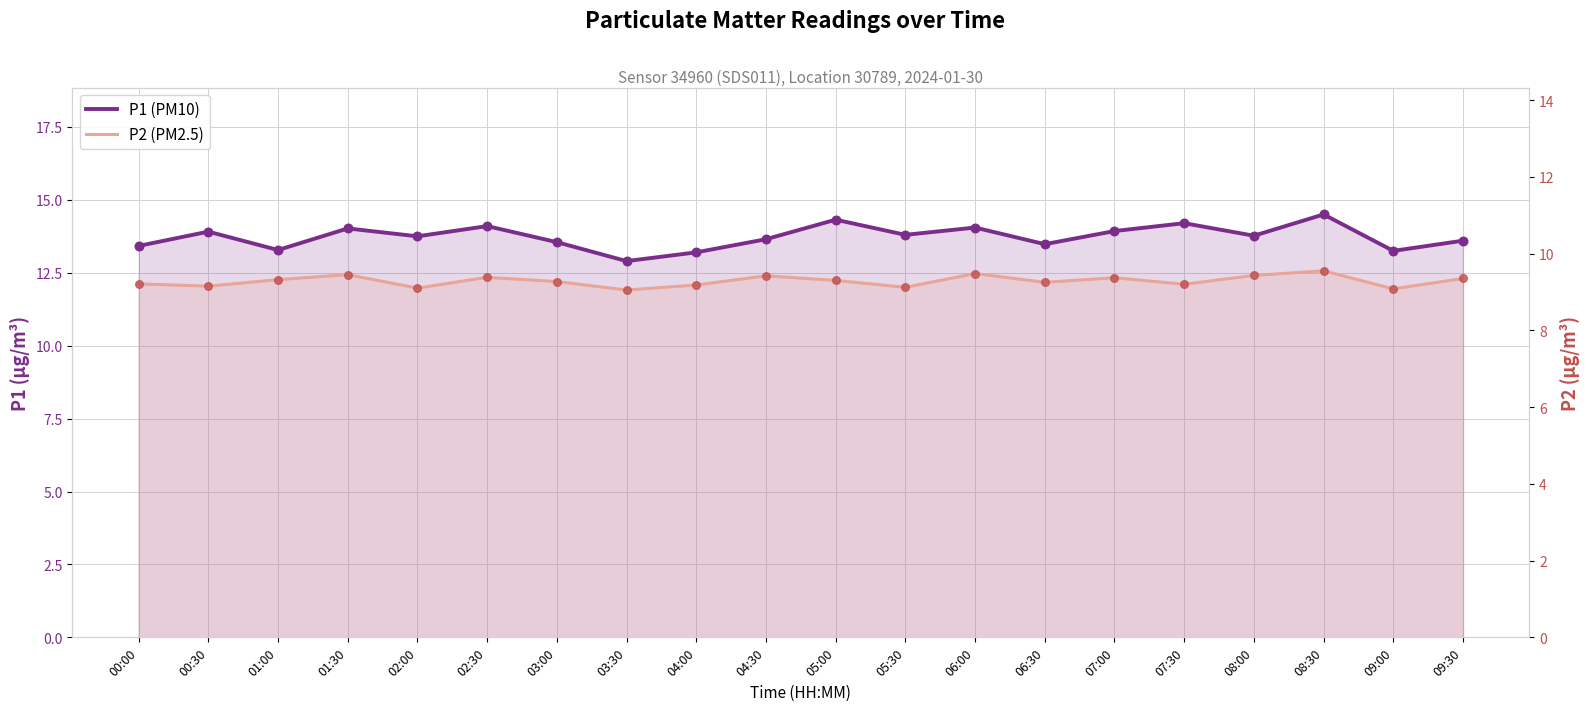

At how many categories does at least one series exceed 13?

19